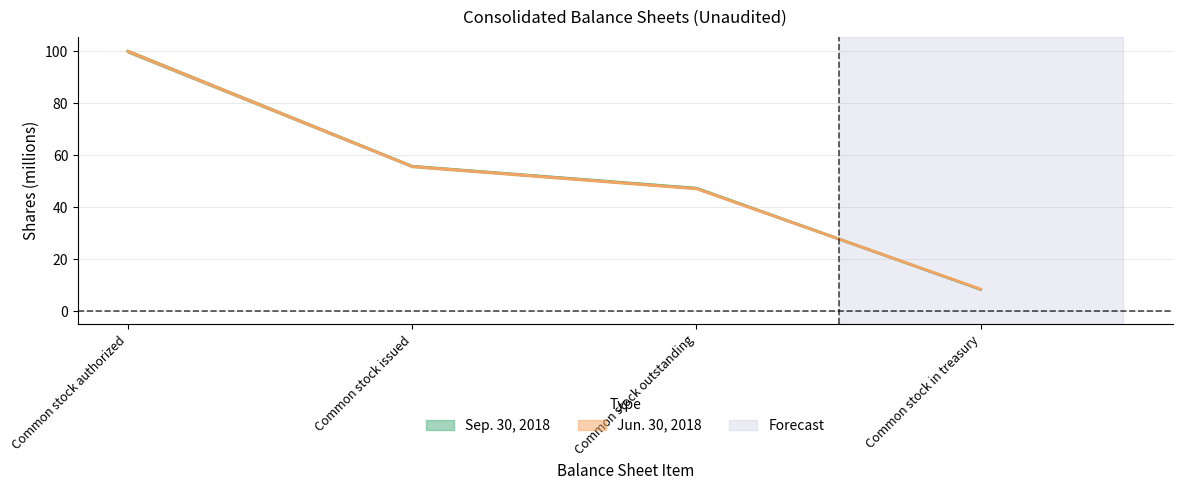

Which series changed the most between Common stock issued and Common stock outstanding?

Jun. 30, 2018